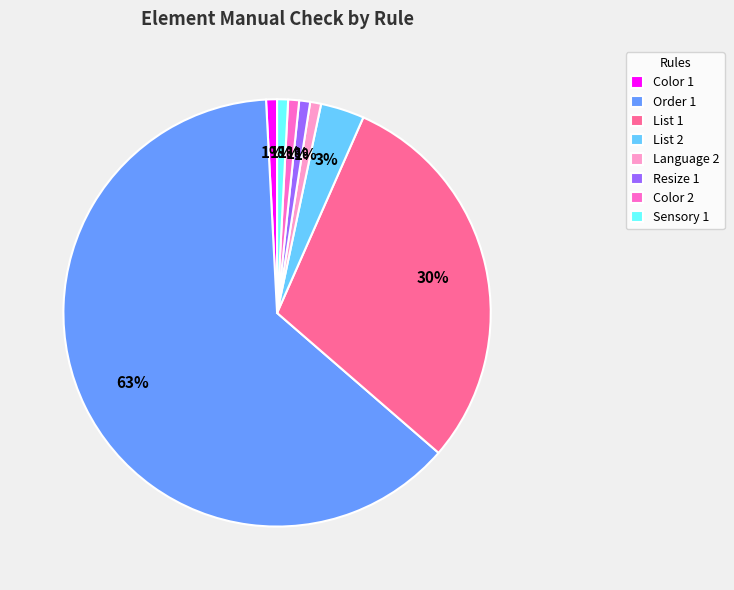

Is there any slice that represents more than half of the pie?

Yes